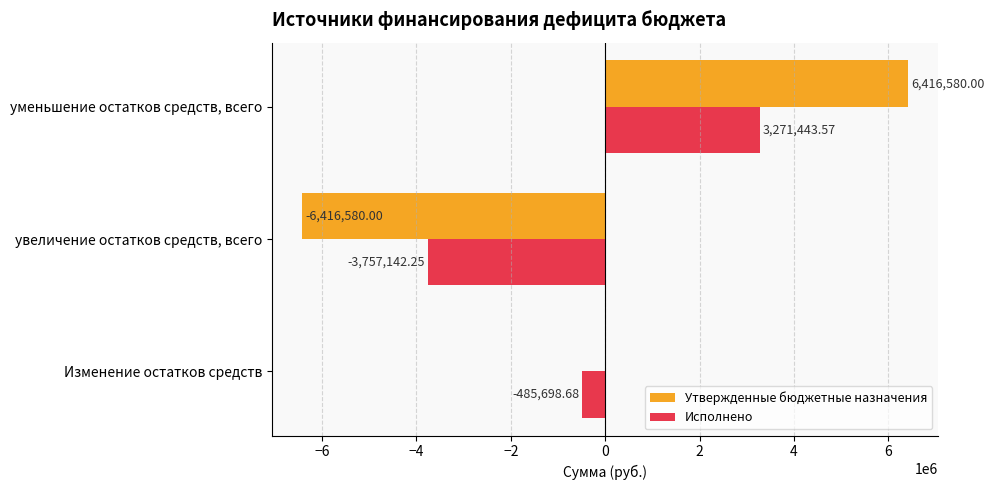

What is the sum of the Утвержденные бюджетные назначения values at уменьшение остатков средств, всего and Изменение остатков средств?

6416580.0